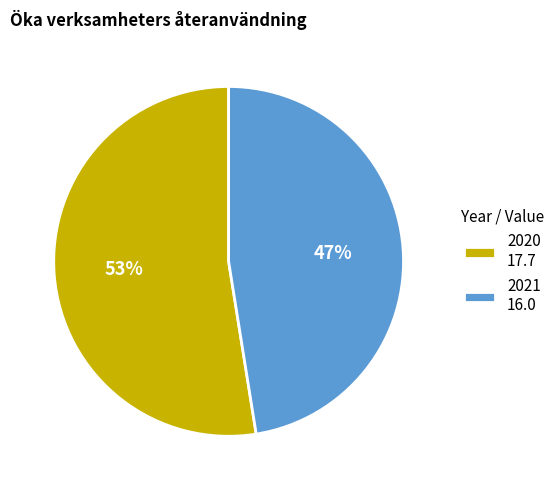

Is it true that 2020 is 53% of the pie?

True